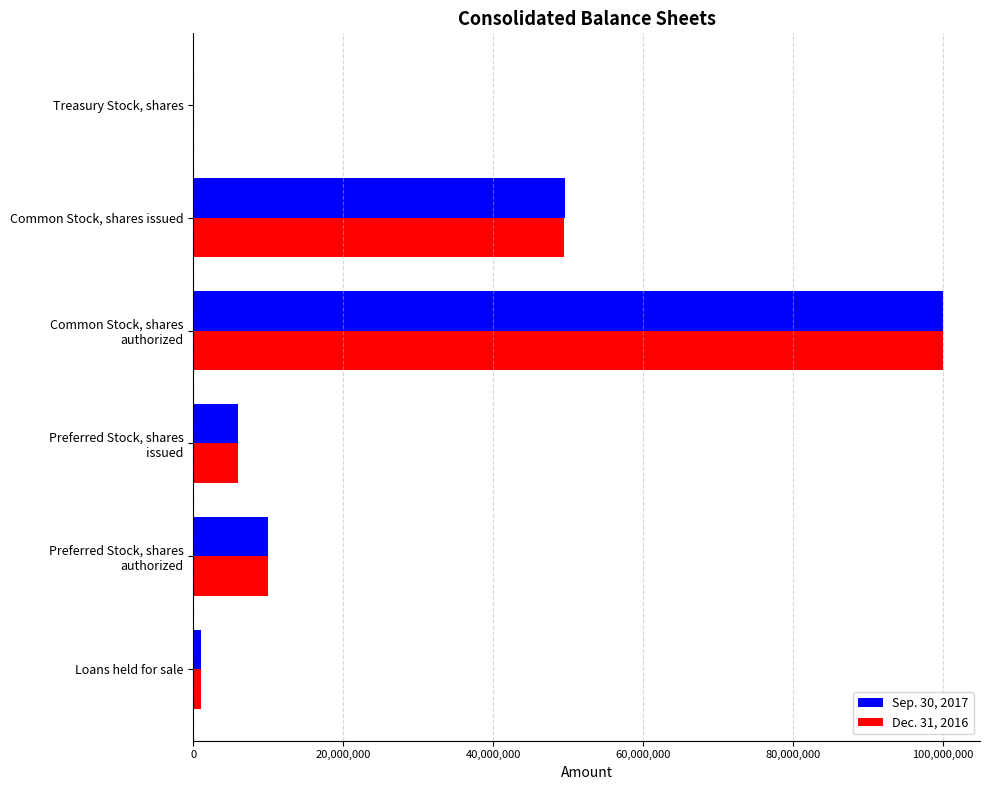

The Dec. 31, 2016 series shows 74727588 at Common Stock, shares issued. True or false?

False